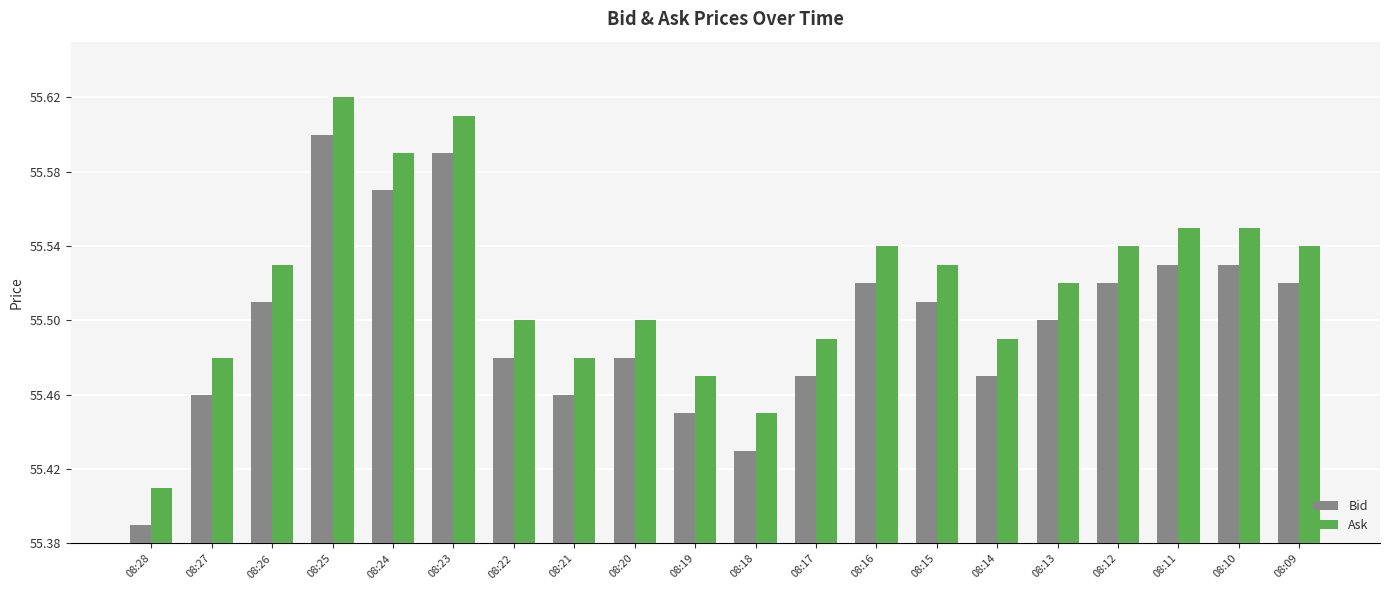

Is the value of Bid at 08:26 greater than the value of Ask at 08:16?

No